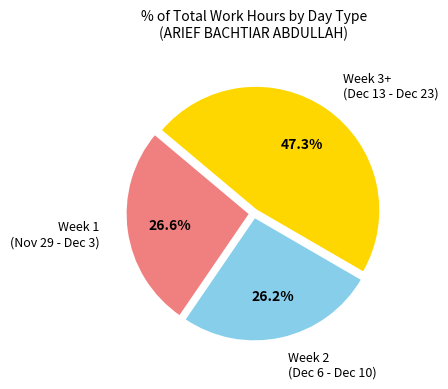

Is there a majority slice in this chart?

No